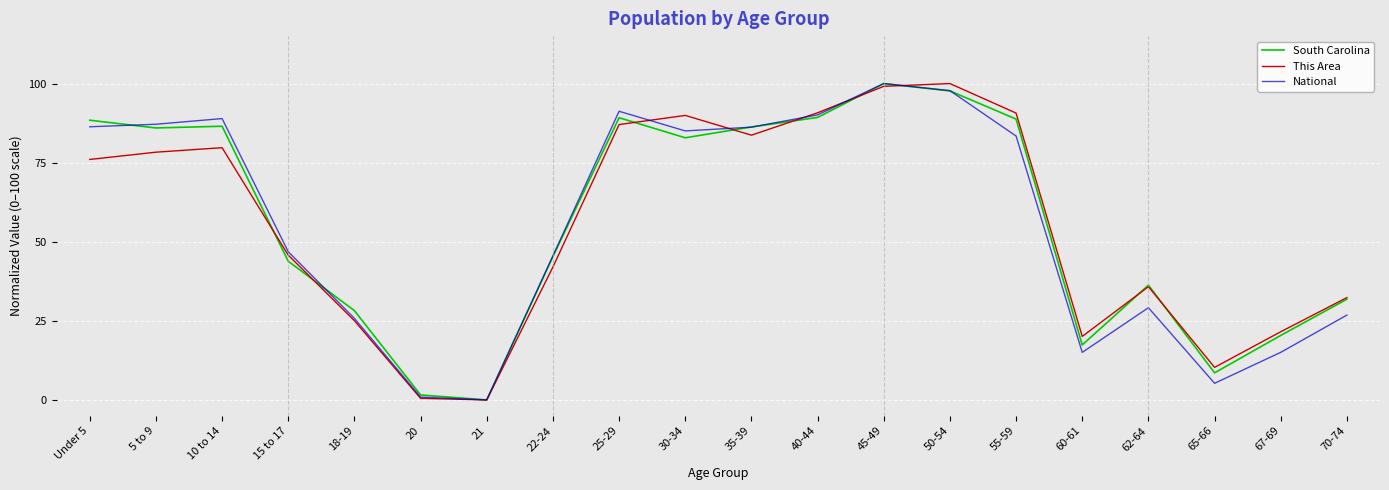

How many values in the This Area series are below 76?

10